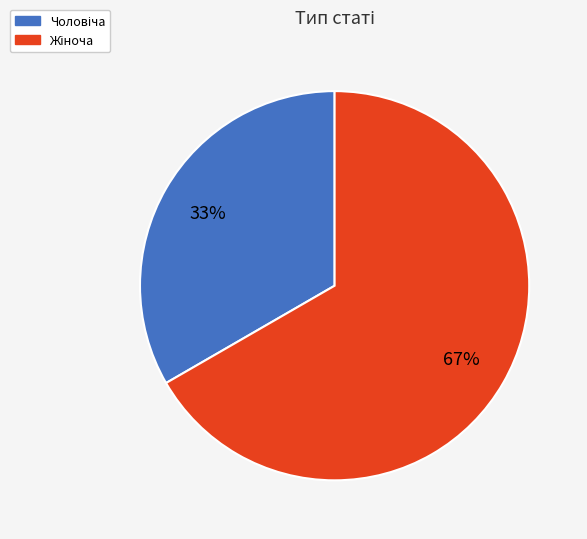

To the nearest percent, what is the average slice percentage?

50%